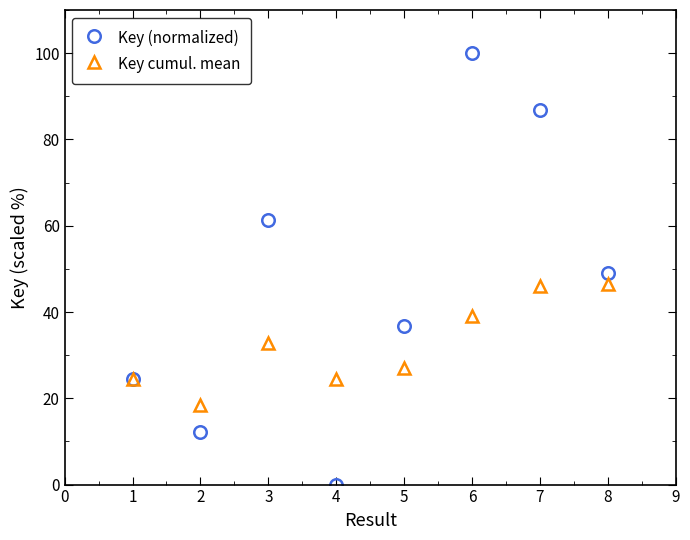

What is the difference between the maximum and minimum values in the Key cumul. mean series?

28.0